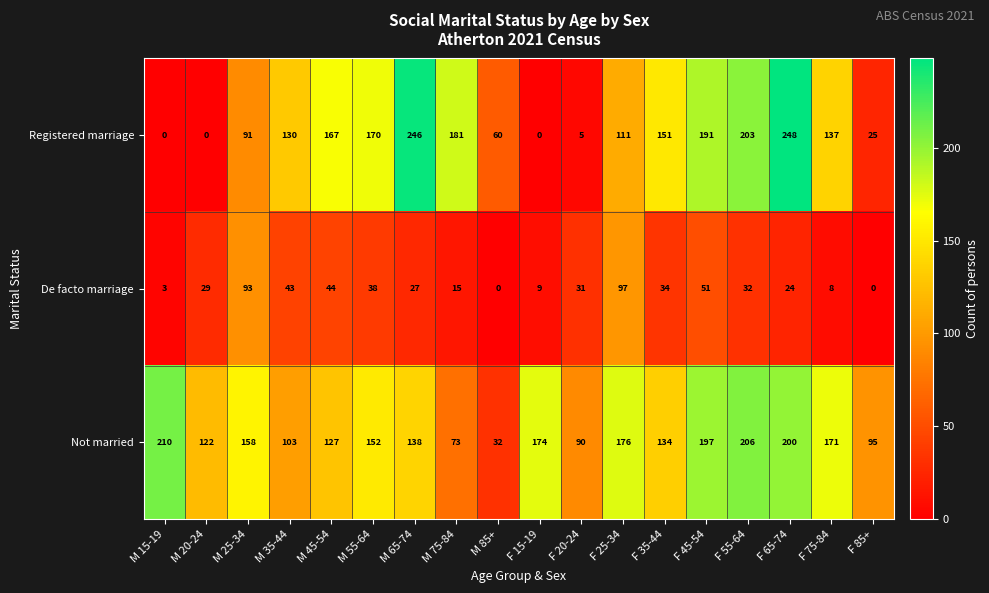

Which series has the widest spread of values?

Registered marriage